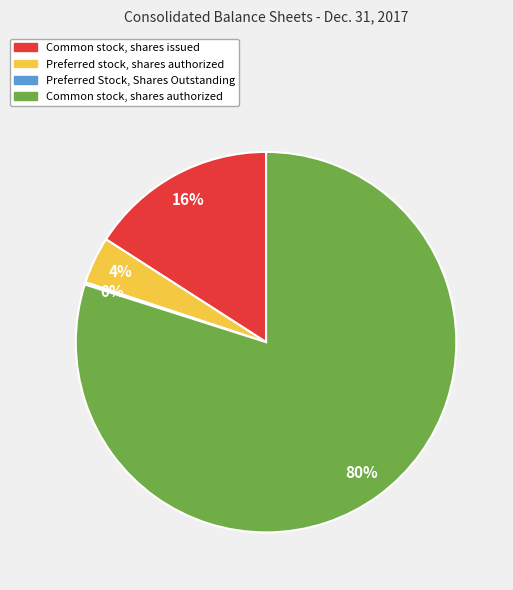

Which slice represents more than half of the pie?

Common stock, shares authorized